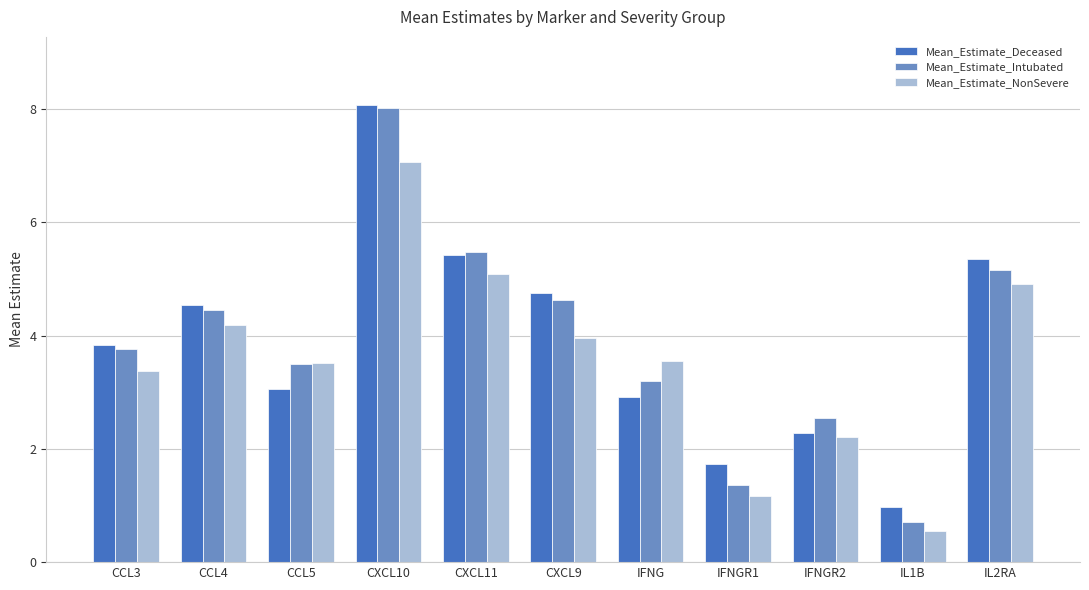

Reading right to left, transcribe all the data shown in this chart.

Mean_Estimate_Deceased: 5.4	1.0	2.3	1.7	2.9	4.8	5.4	8.1	3.1	4.5	3.8
Mean_Estimate_Intubated: 5.2	0.7	2.6	1.4	3.2	4.6	5.5	8.0	3.5	4.5	3.8
Mean_Estimate_NonSevere: 4.9	0.6	2.2	1.2	3.6	4.0	5.1	7.1	3.5	4.2	3.4